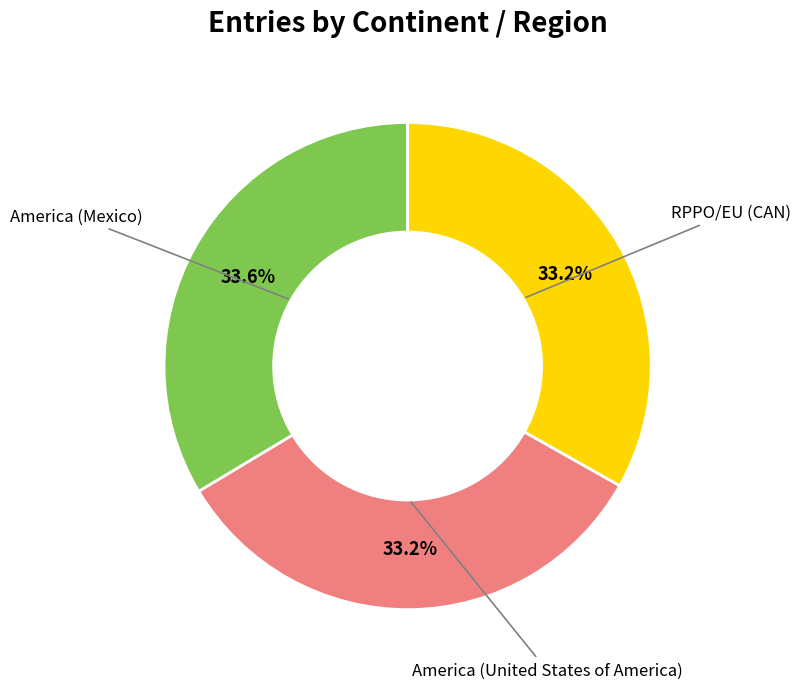

Is there any slice that represents more than half of the pie?

No